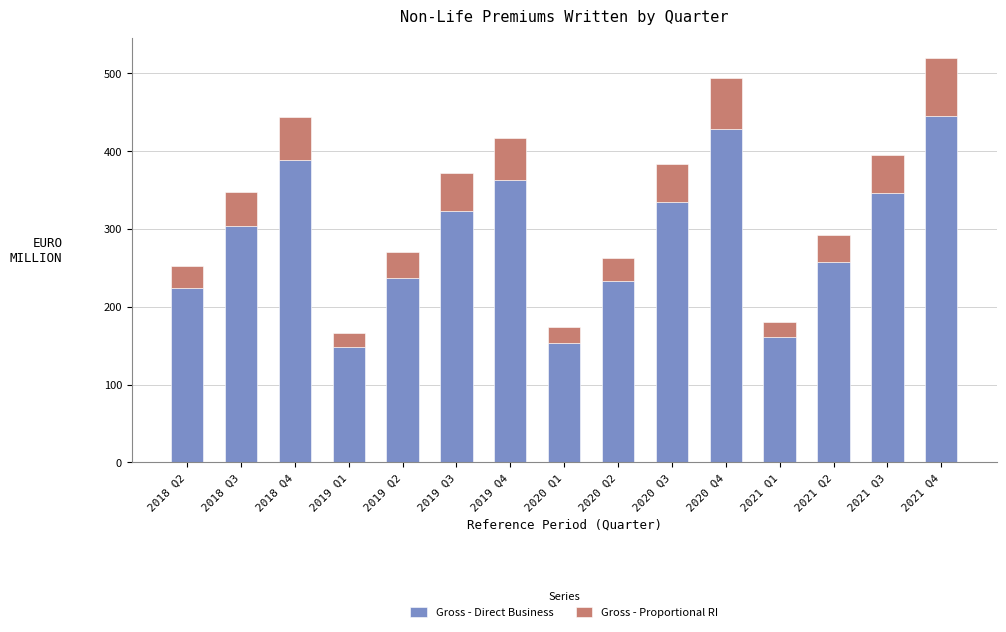

What is the maximum value for Gross - Direct Business?

444.6